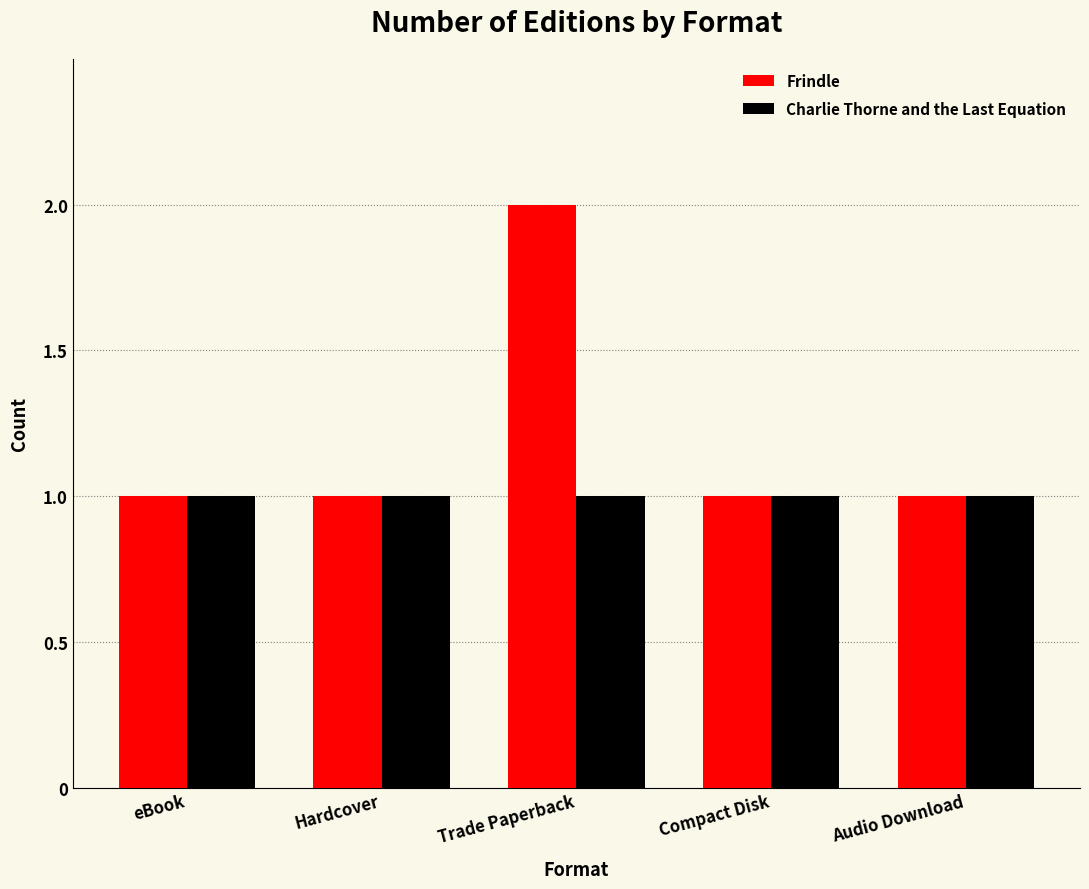

At which label does Frindle reach its peak?

Trade Paperback